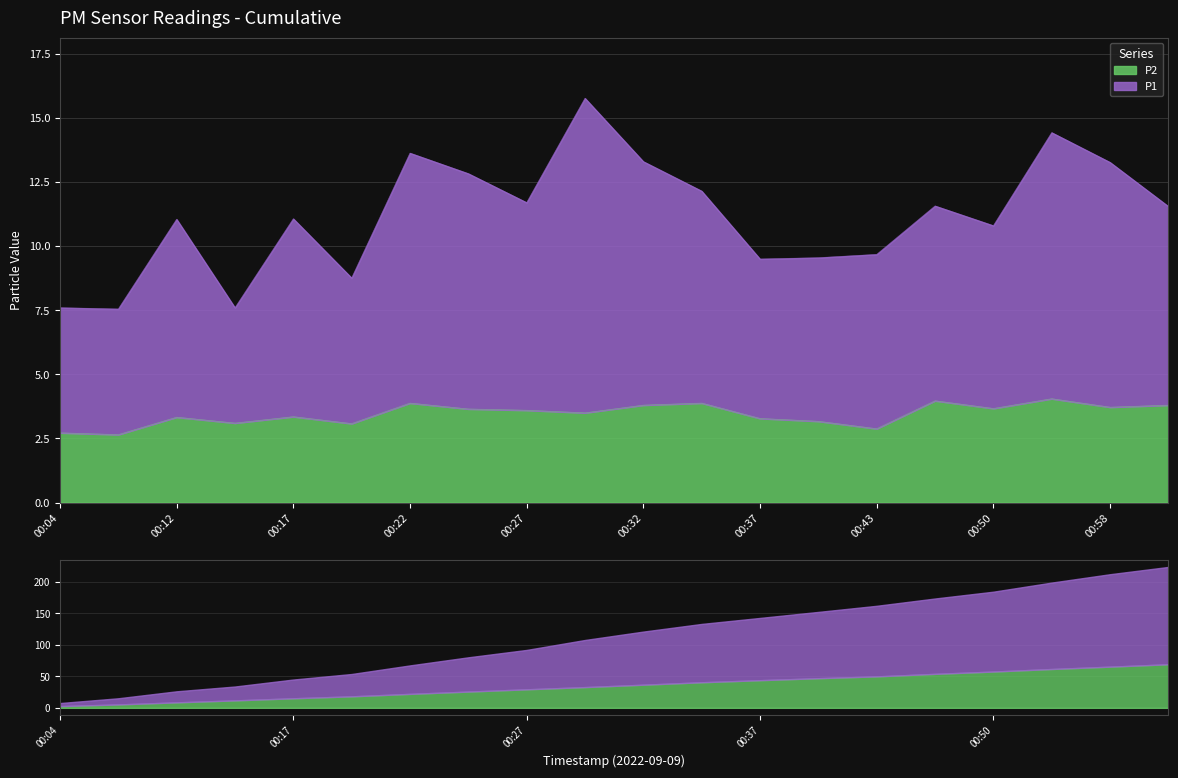

List the labels in order of P2 value, largest first.

00:53, 00:48, 00:22, 00:35, 00:32, 01:00, 00:58, 00:50, 00:25, 00:27, 00:30, 00:17, 00:12, 00:37, 00:40, 00:15, 00:20, 00:43, 00:04, 00:10